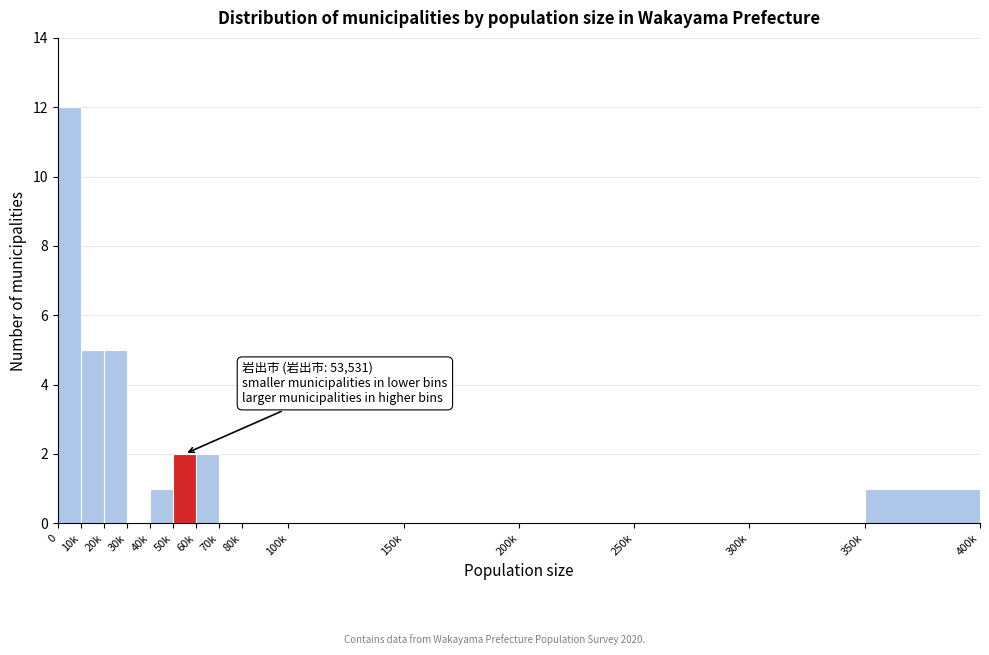

Reading left to right, extract all data points from this chart.

0=12	10k=5	20k=5	30k=0	40k=1	50k=2	60k=2	70k=0	80k=0	100k=0	150k=0	200k=0	250k=0	300k=0	350k=1